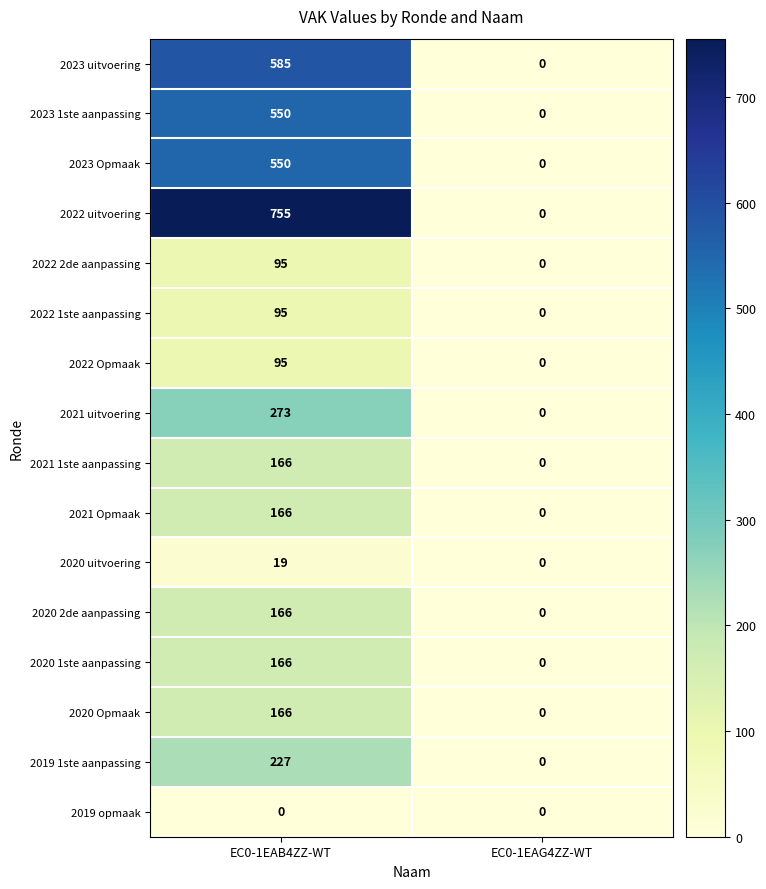

The value of 2019 1ste aanpassing at EC0-1EAB4ZZ-WT is 367. True or false?

False